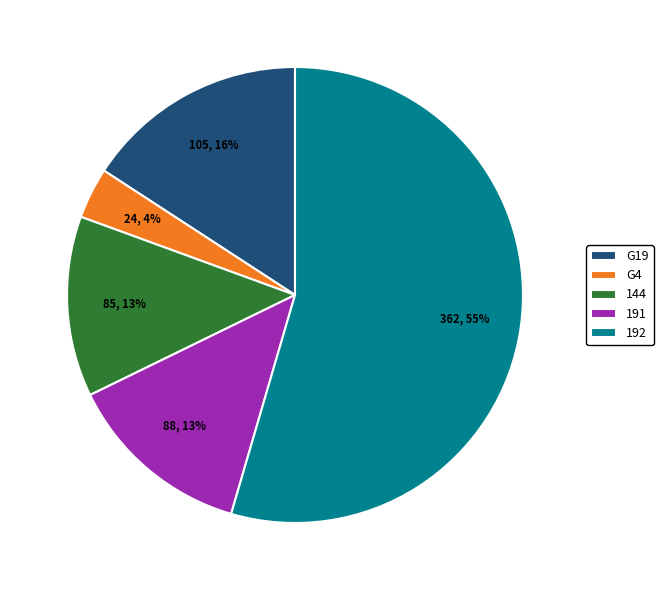

To the nearest percent, what is the average slice percentage?

20%